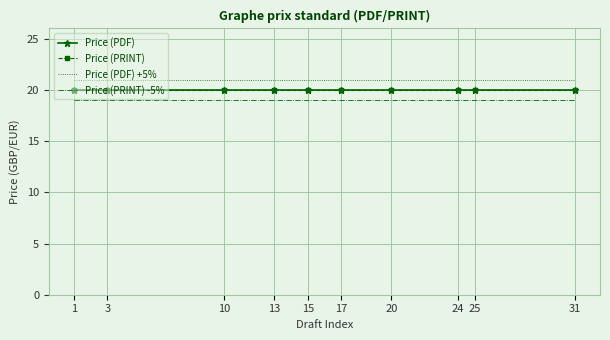

What is the greatest value displayed?

21